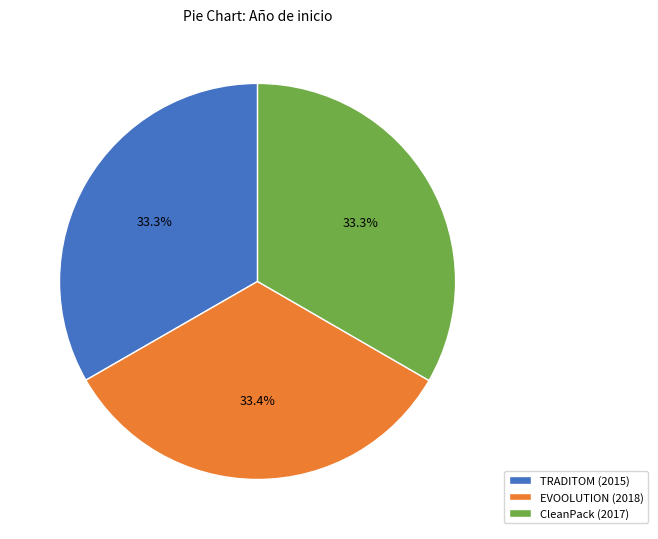

What is the ratio of the value at CleanPack (2017) to the value at TRADITOM (2015)?

1.0